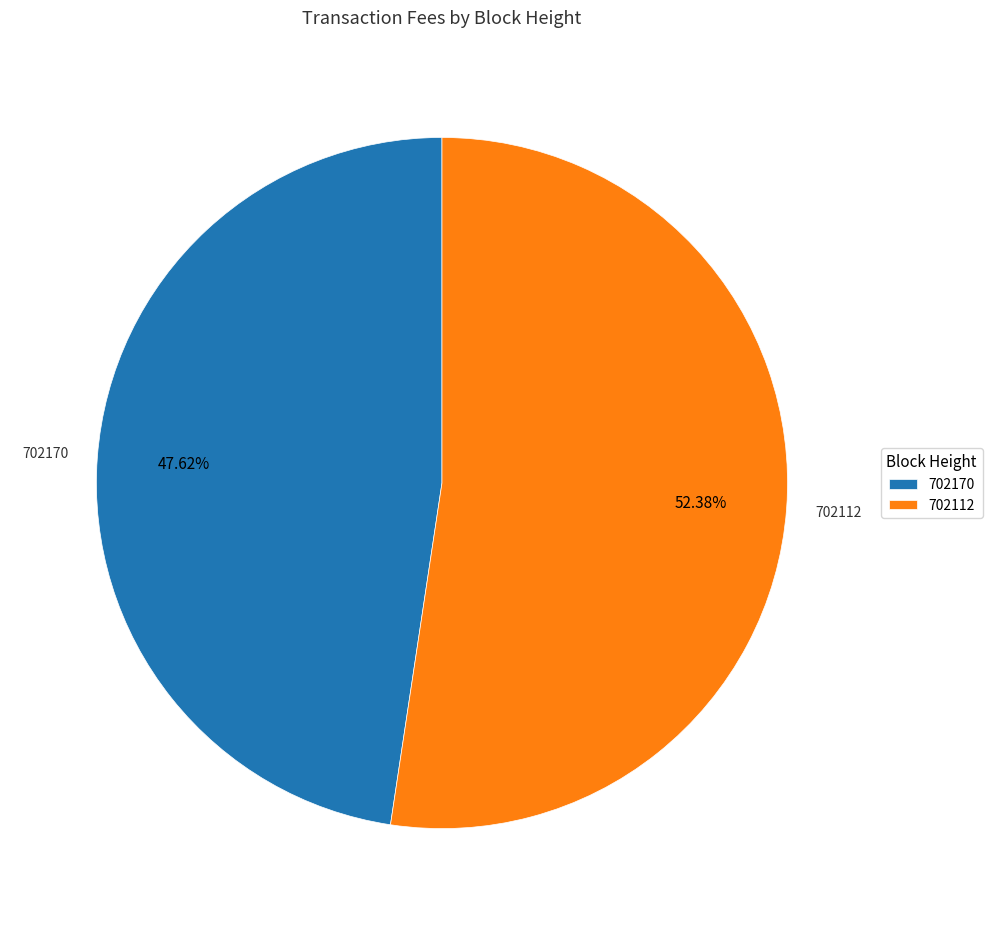

Do 702112 and 702170 together represent more than half of the pie?

Yes